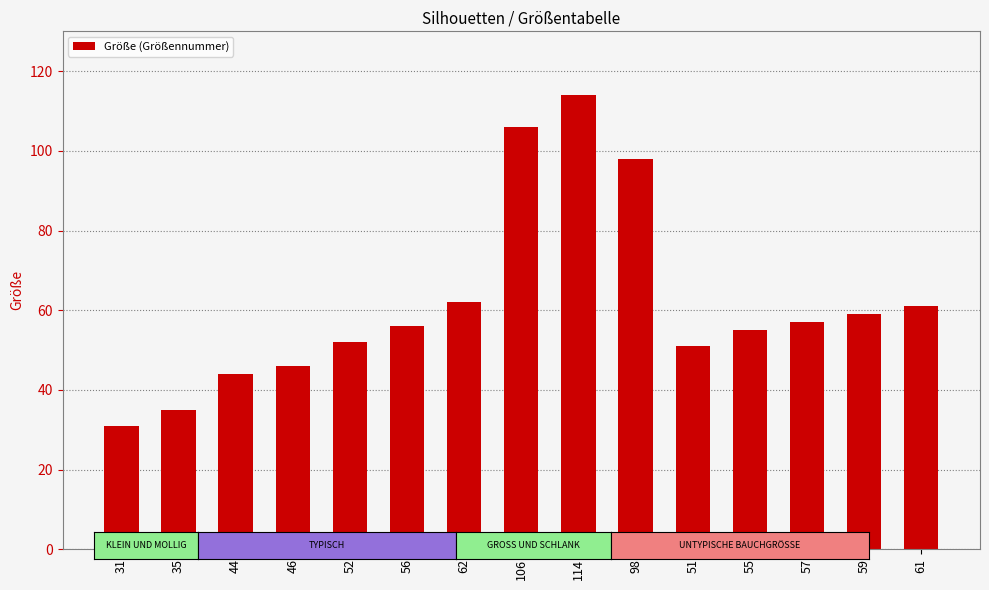

The chart shows a value of 35 at 35. True or false?

True